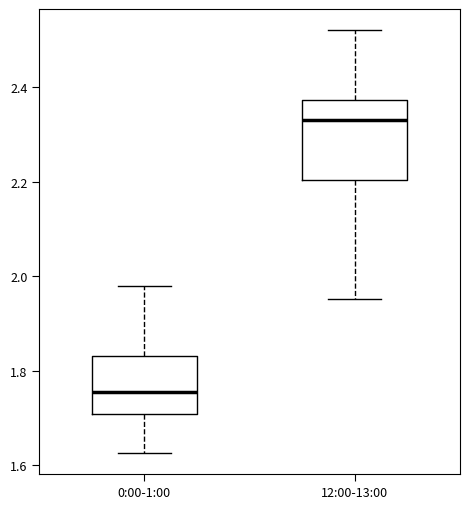

Reading left to right, transcribe this box plot: for each box, give where its median line is, the range the box spans, and where its two whiskers end, as read against the y-axis. The values are not printed on the chart, so give them approximately, as read against the axis.

0:00-1:00: median 1.76, box 1.70 to 1.84, whiskers 1.62 to 1.98
12:00-13:00: median 2.34, box 2.20 to 2.38, whiskers 1.96 to 2.52